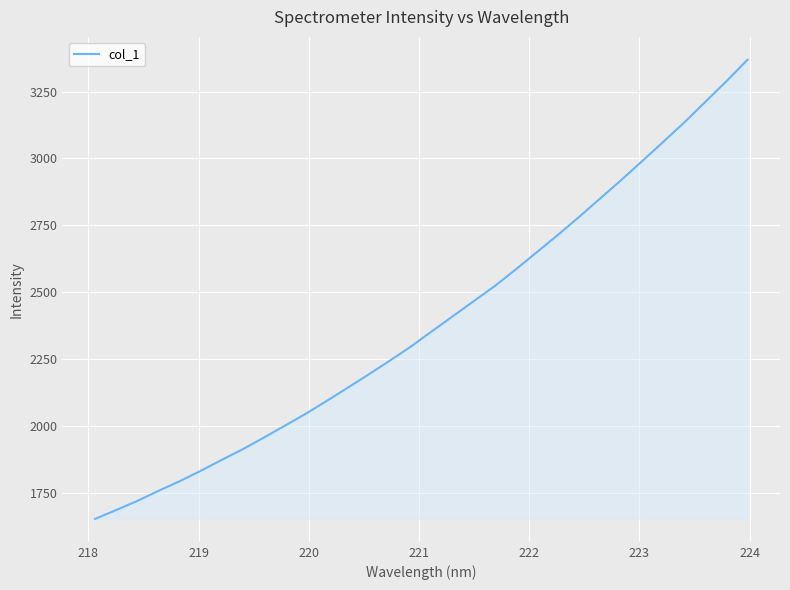

What is the greatest value displayed?

3369.1